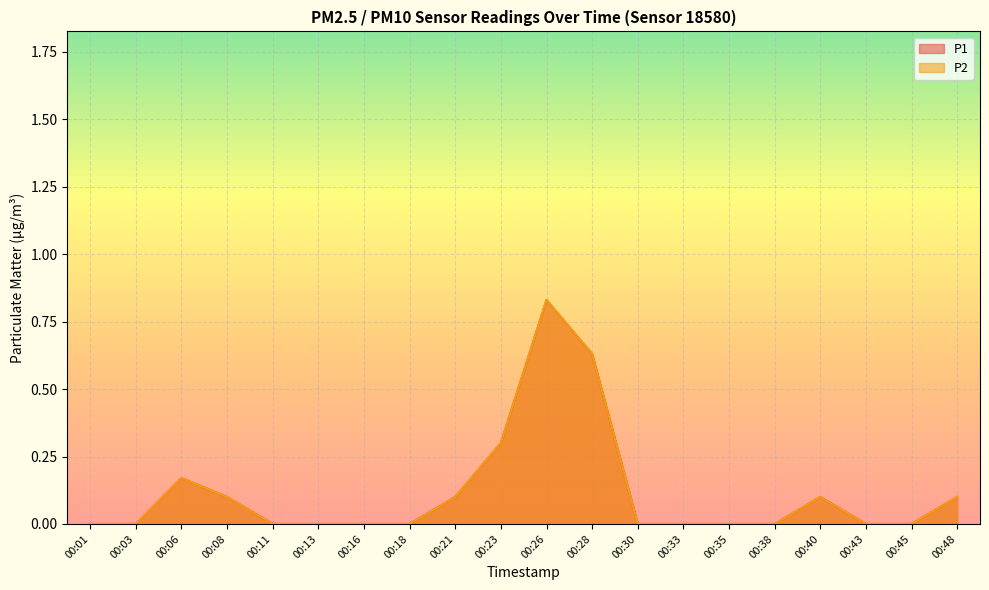

Rank the series by their maximum value, from lowest to highest.

P1, P2